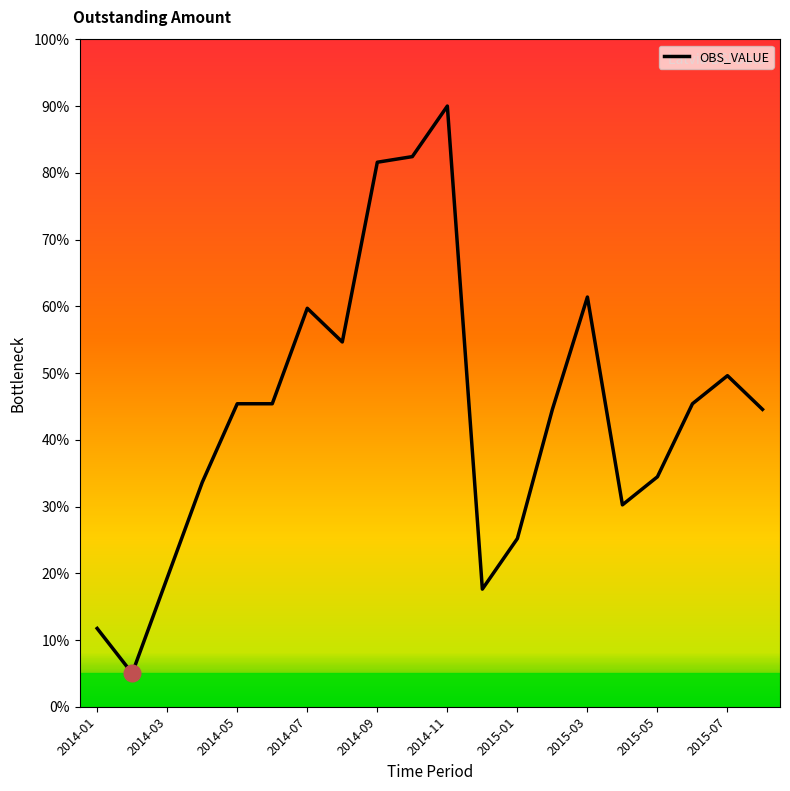

What is the smallest value displayed?

5.0